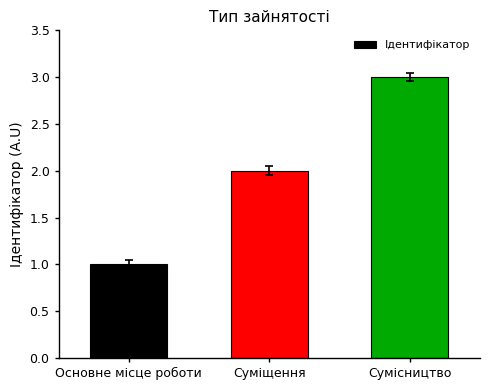

True or false: the data shows 3 at Сумісництво.

True